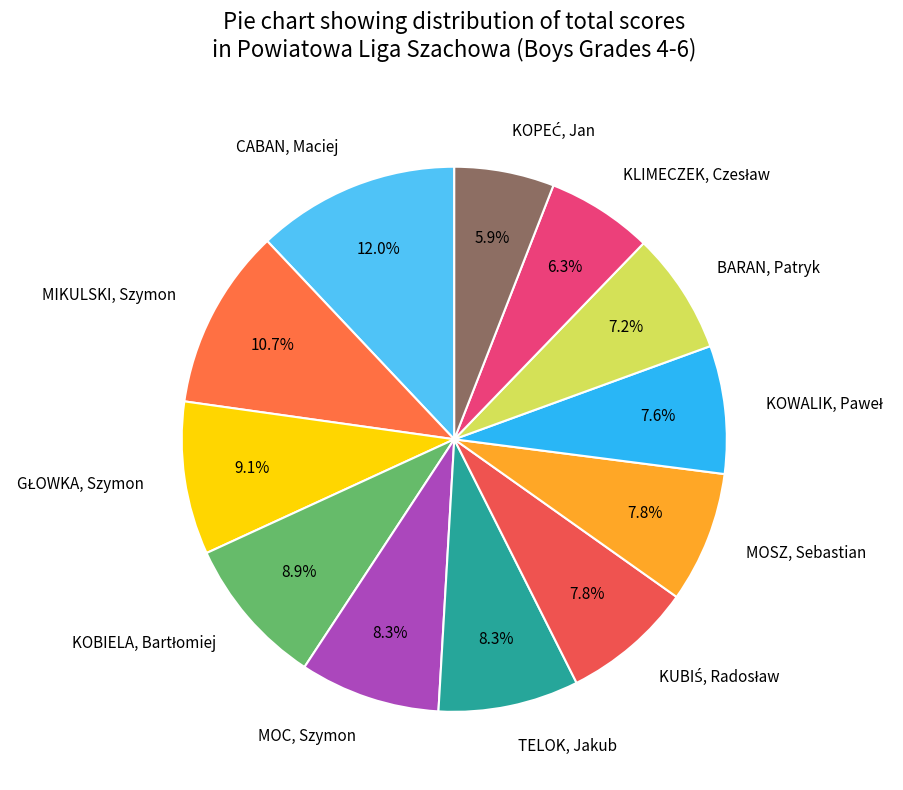

Is the sum of TELOK, Jakub and MOSZ, Sebastian greater than half?

No